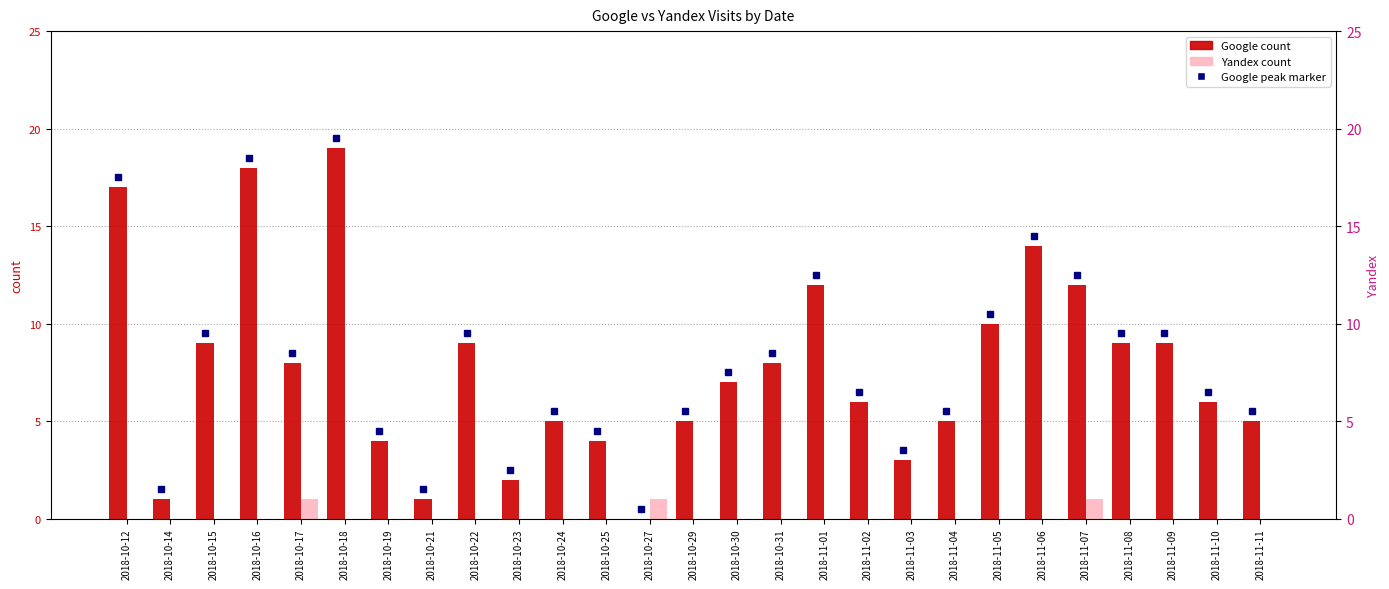

How many bars are there in total?

54